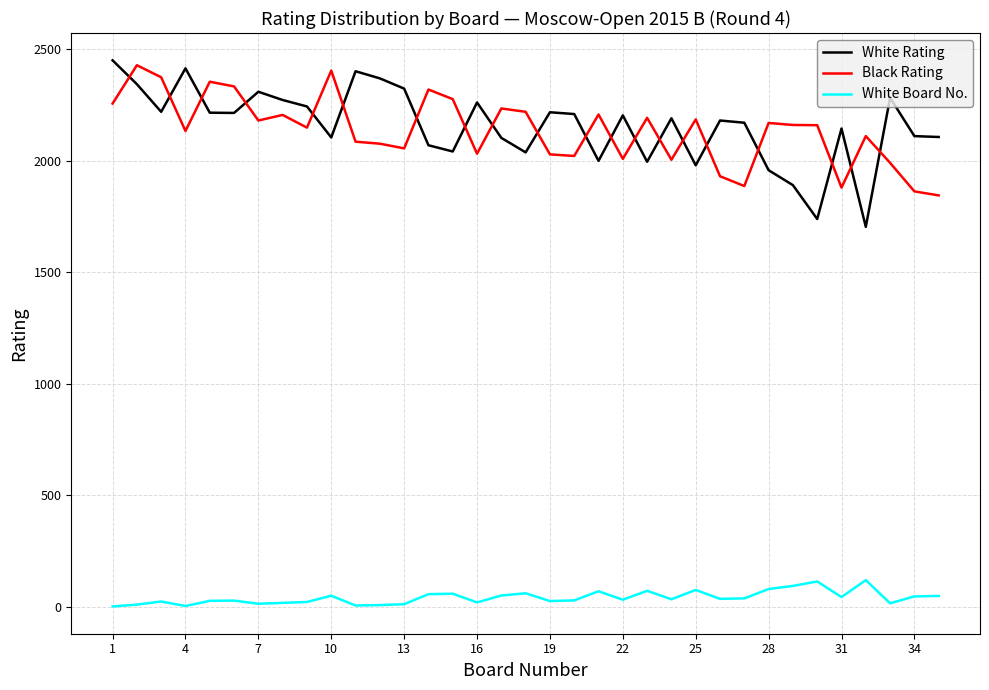

What is the difference between the maximum and minimum values in the White Rating series?

747